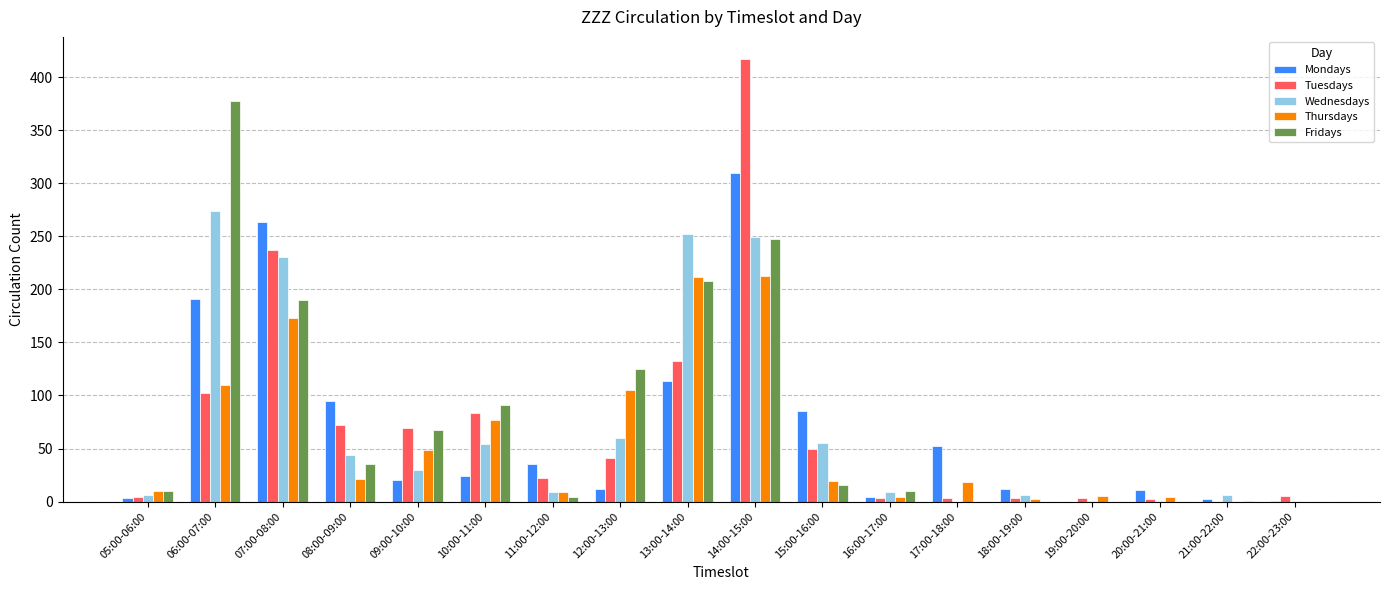

How many categories are shown in the chart?

18